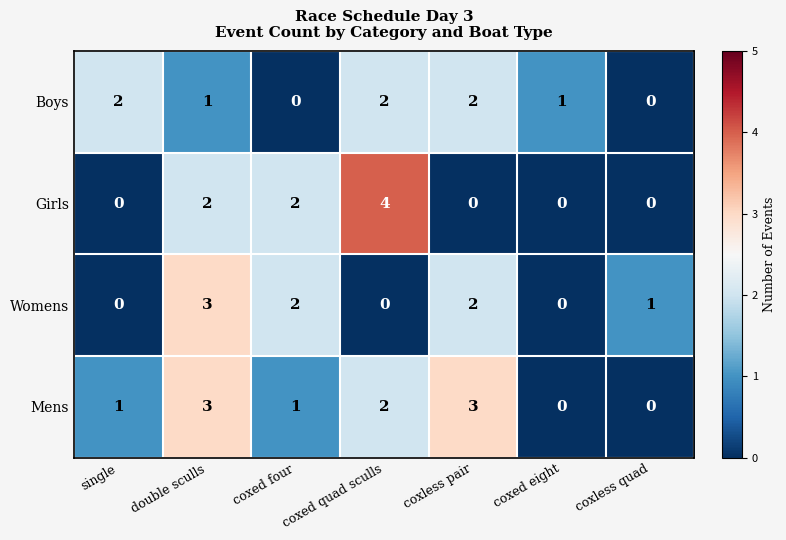

The Womens series shows 0 at coxed quad sculls. True or false?

True